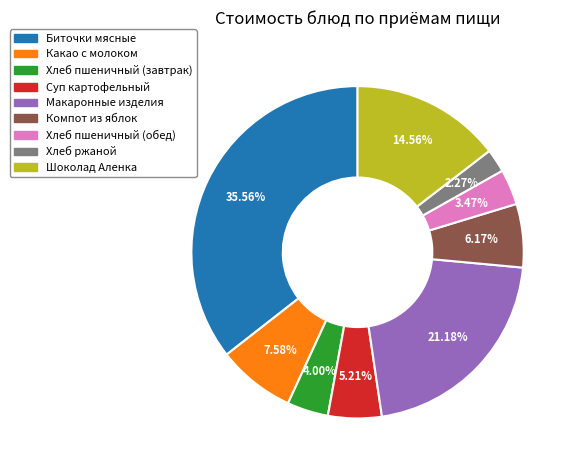

Which slice is the smallest?

Хлеб ржаной